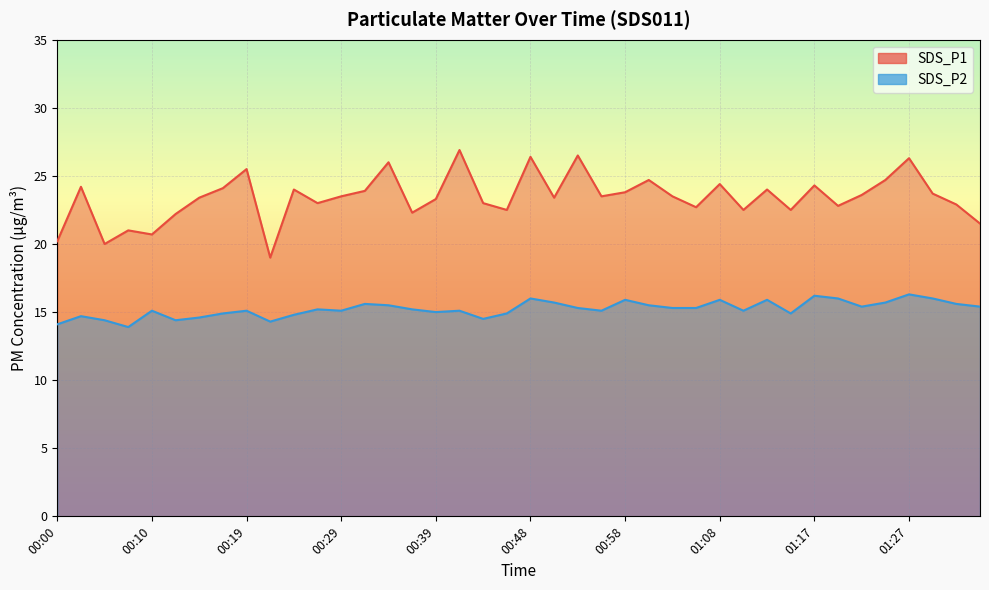

What is the approximate value of SDS_P2 at 00:34?

15.5